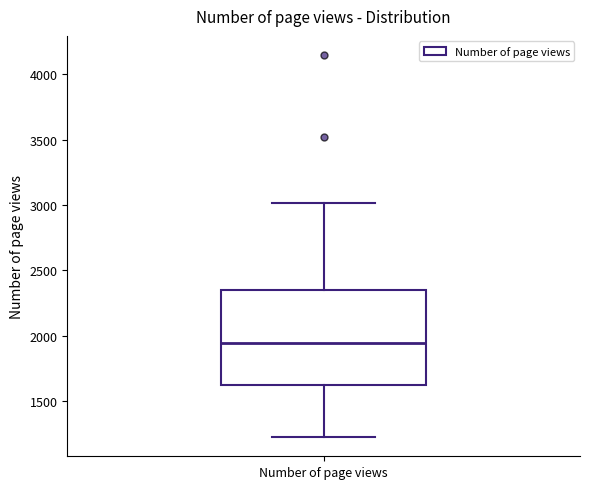

Transcribe this box plot: give where the median line is, the range the box spans, and where the two whiskers end, as read against the y-axis. The values are not printed on the chart, so give them approximately, as read against the axis.

median 1950, box 1600 to 2350, whiskers 1250 to 3000